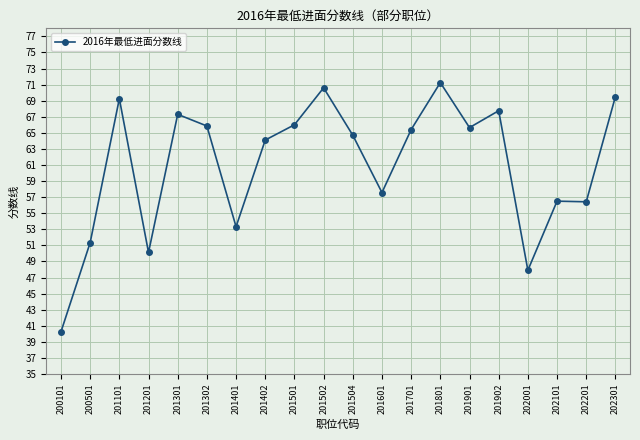

What is the value of the 8th point from the left?

64.1